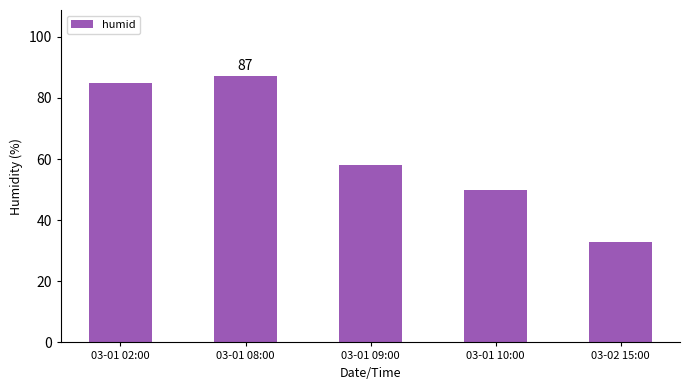

Reading right to left, what are all the values shown in this chart?

33	50	58	87	85